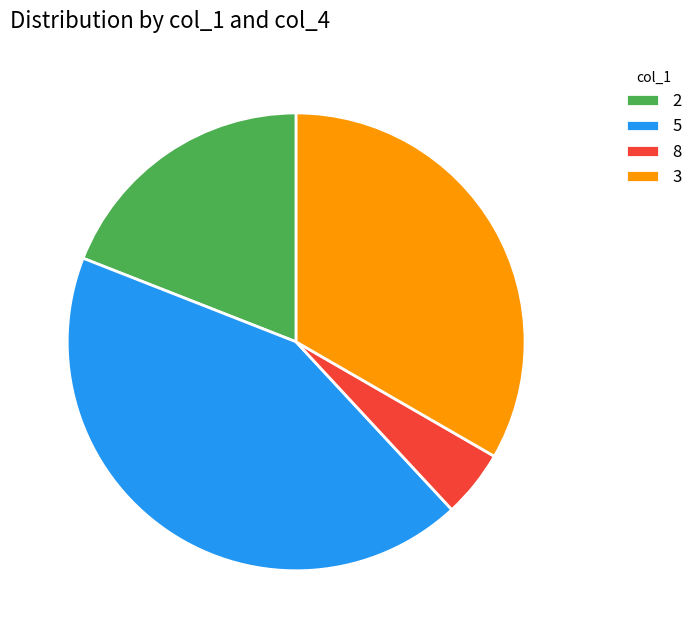

Is it true that 5 is 38% of the pie?

False